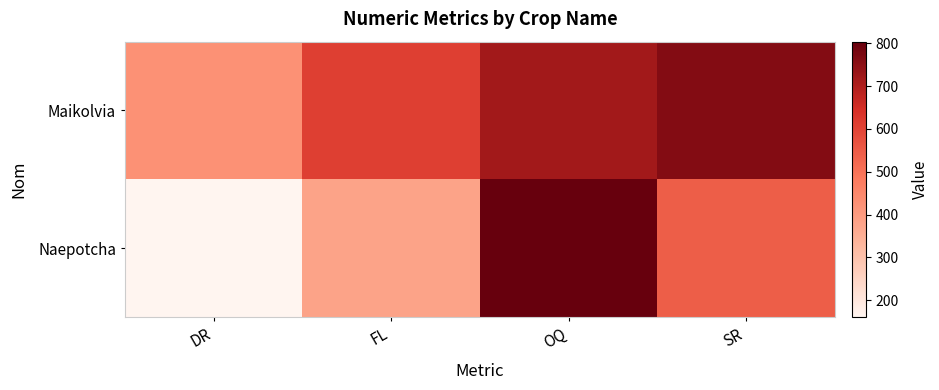

Which series has the widest spread of values?

Naepotcha